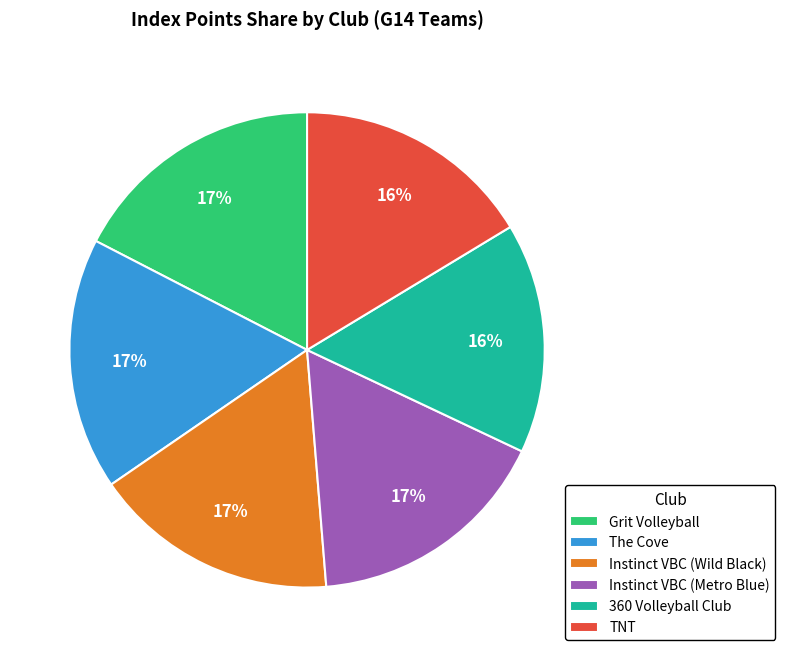

Count the number of slices in the pie.

6